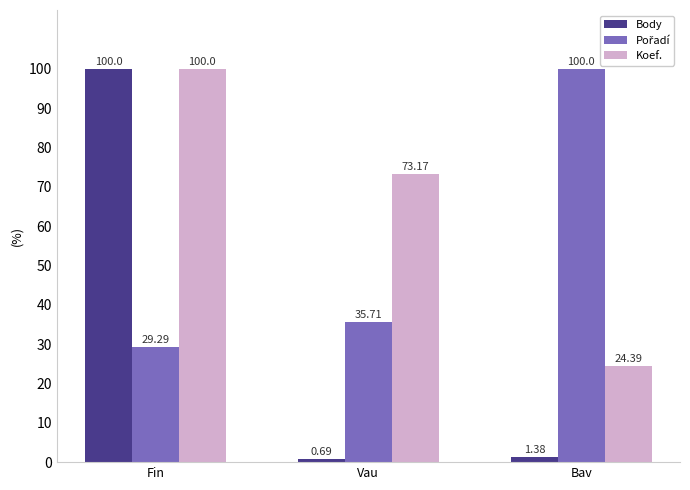

At which label does Koef. reach its minimum?

Bav